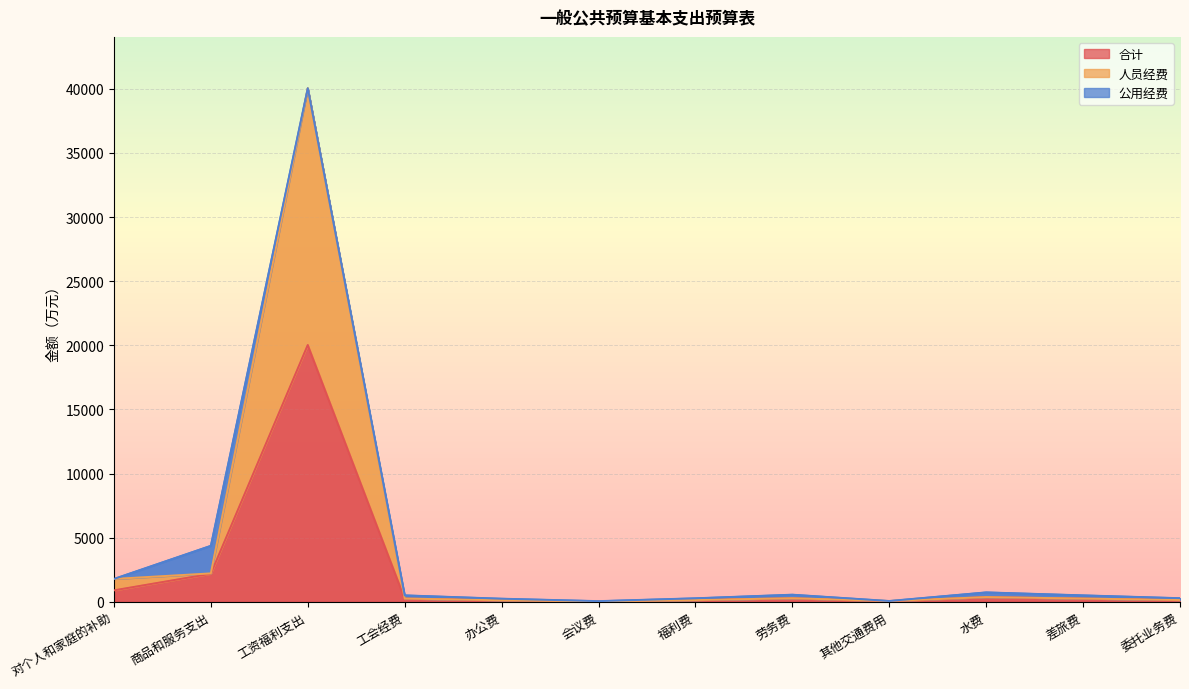

What is the sum of the 合计 values at 委托业务费 and 对个人和家庭的补助?

1030.0